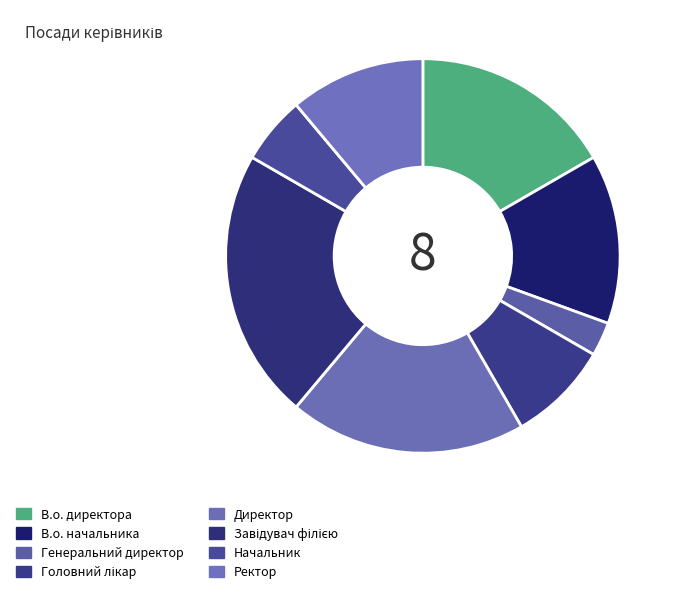

To the nearest percent, what is the difference between the largest and smallest slice percentages?

19%